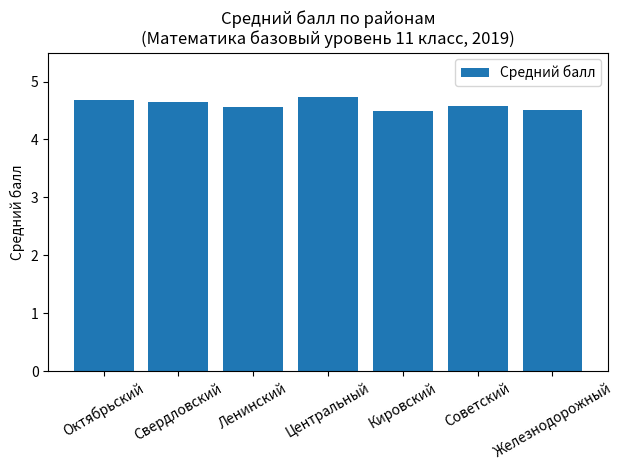

Count the values in the range 4 to 5.

7